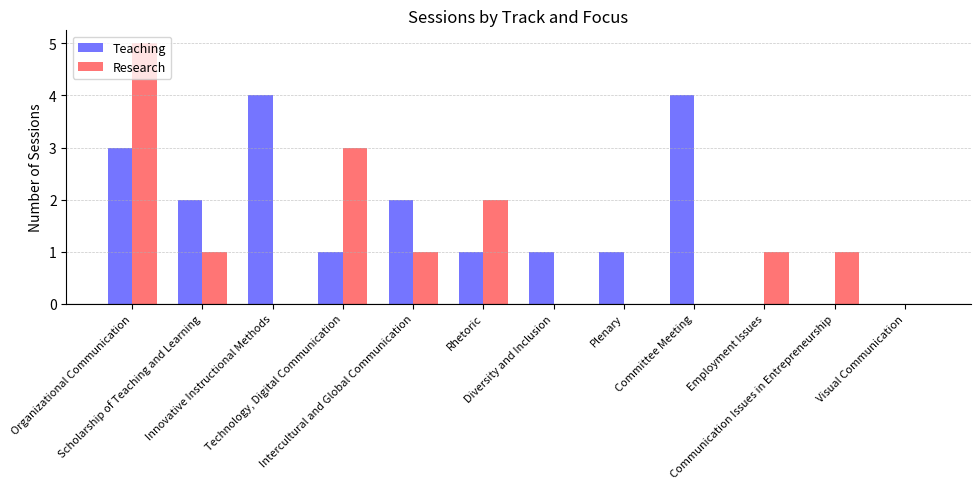

What is the maximum value shown in the chart?

5